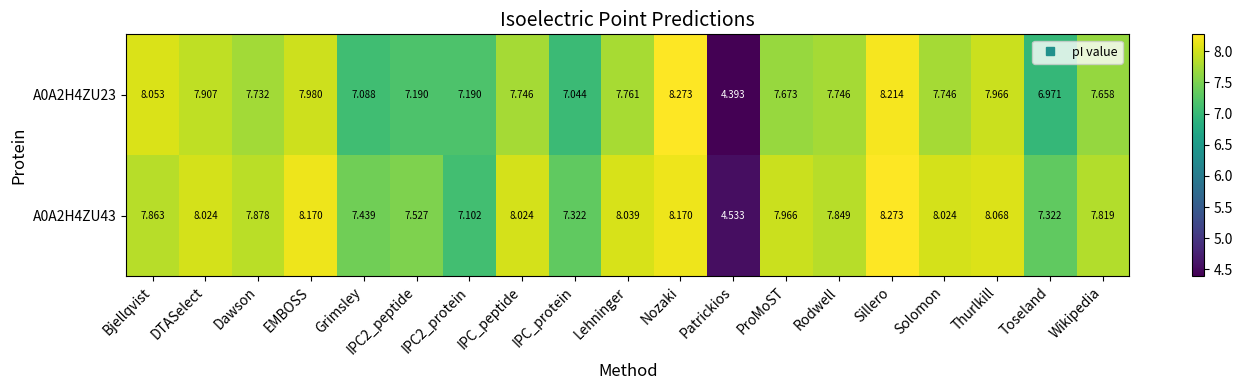

Which label corresponds to the smallest value in the chart?

Patrickios